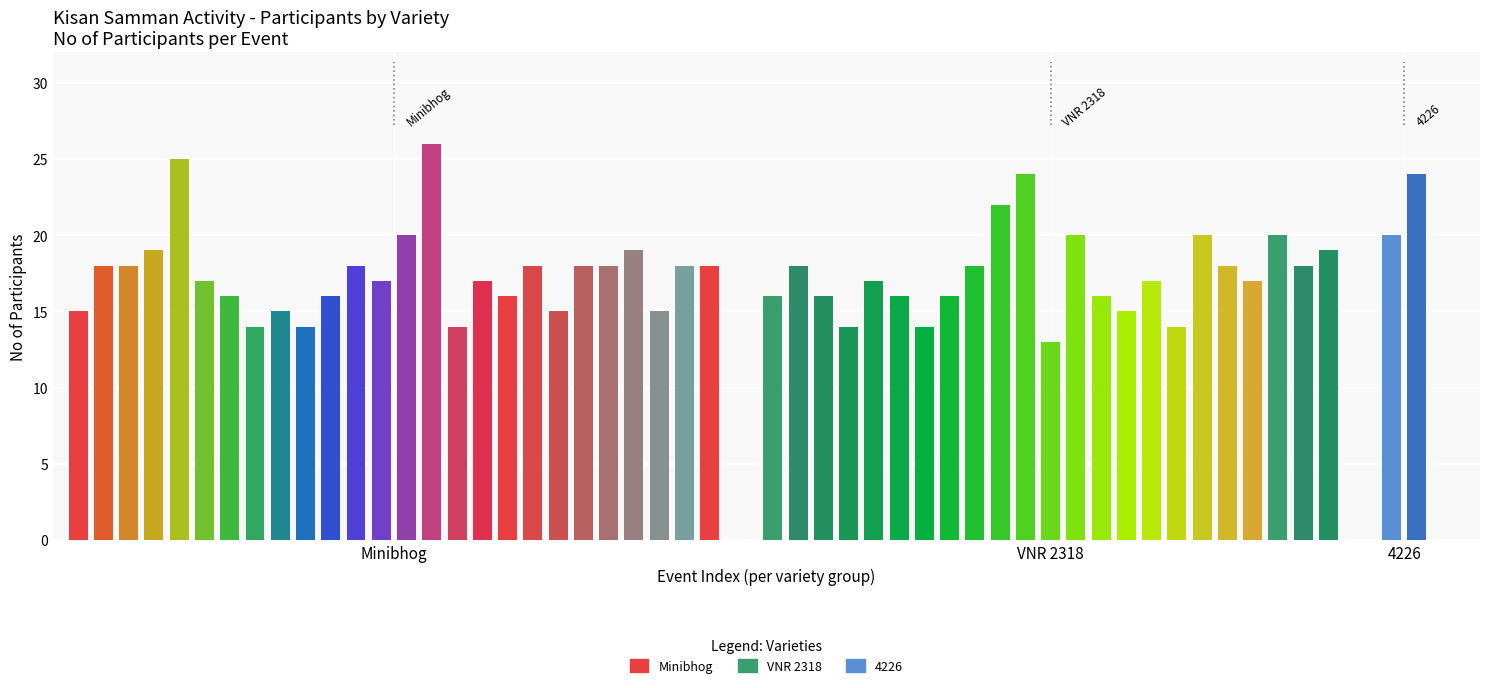

What is the minimum value shown in the chart?

13